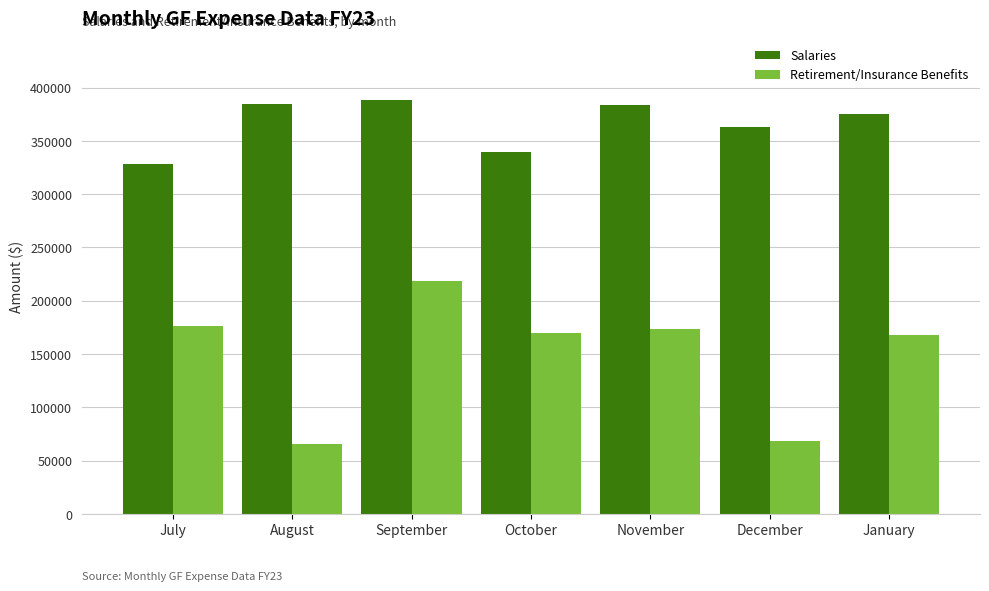

What is the label of the 6th bar from the left?

December